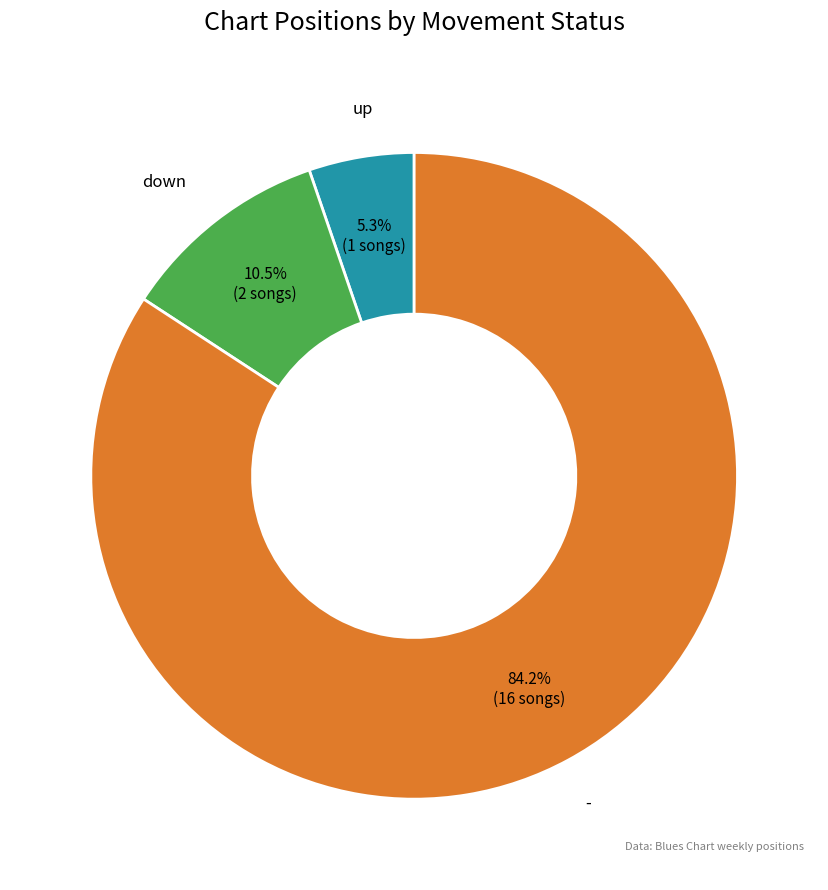

Does any single category account for the majority?

Yes